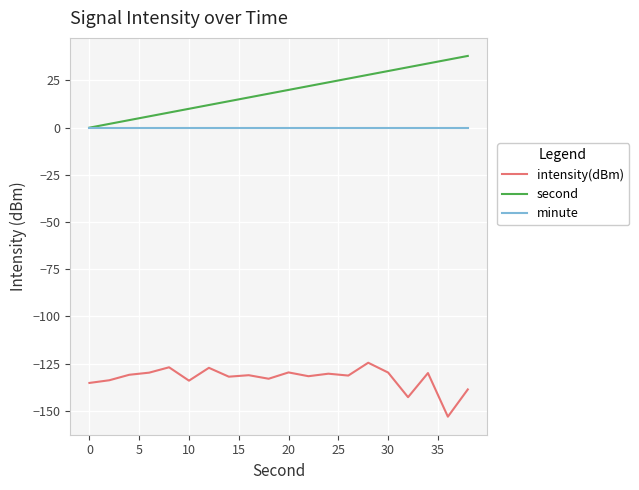

True or false: intensity(dBm) and second cross at least once.

False